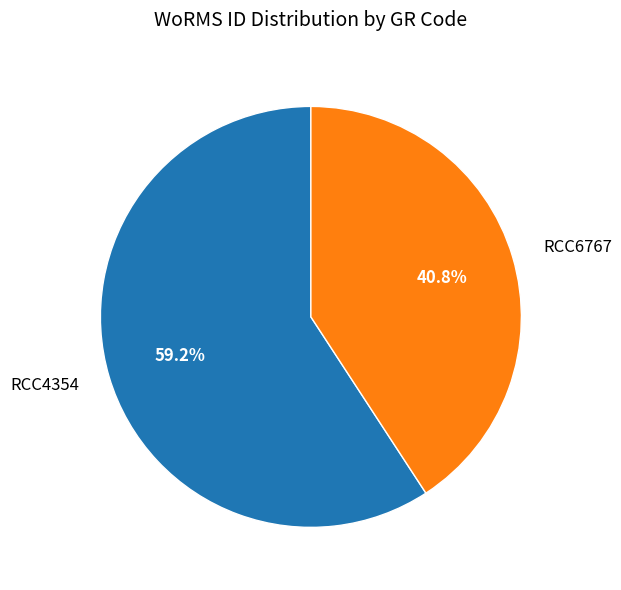

Which slice is the smallest?

RCC6767